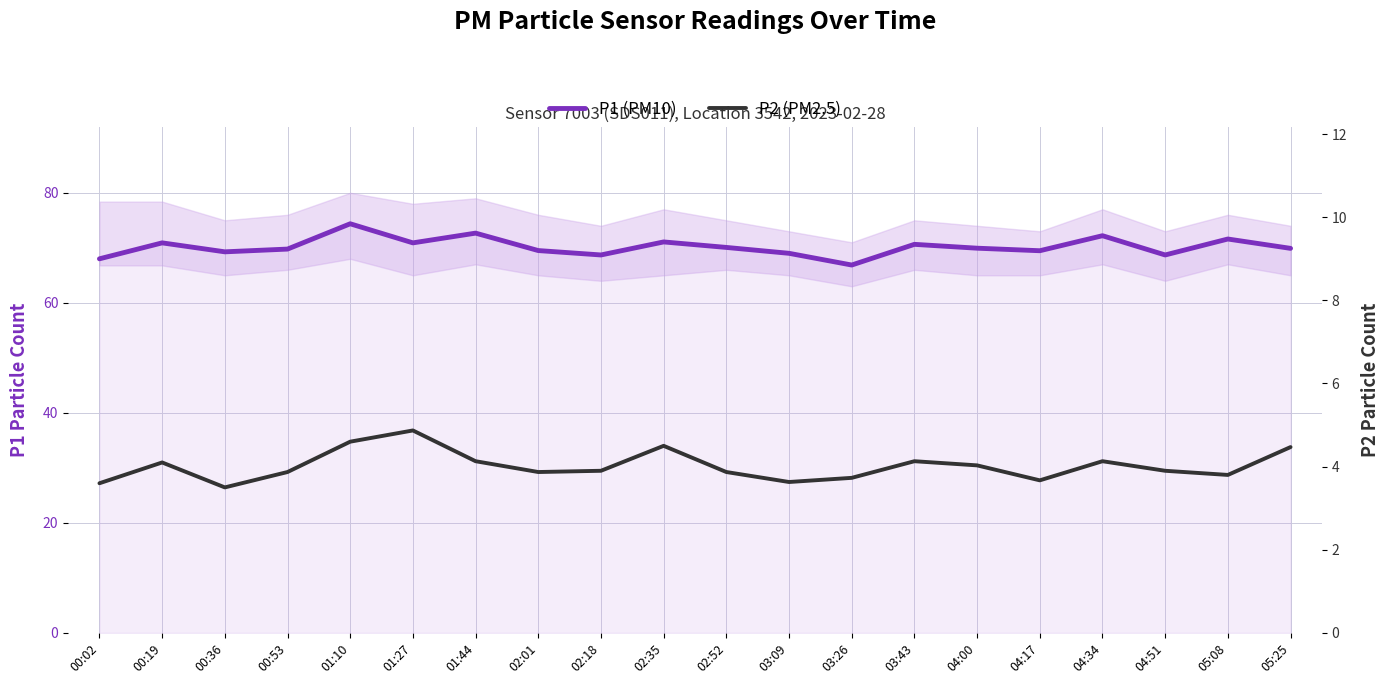

Is it true that P1 (PM10) equals 99.6 at 00:19?

False